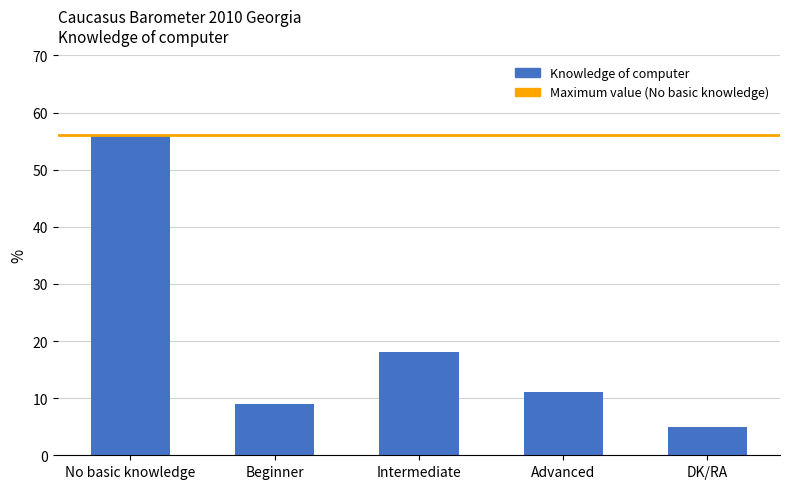

Where does the data first go above 11?

No basic knowledge